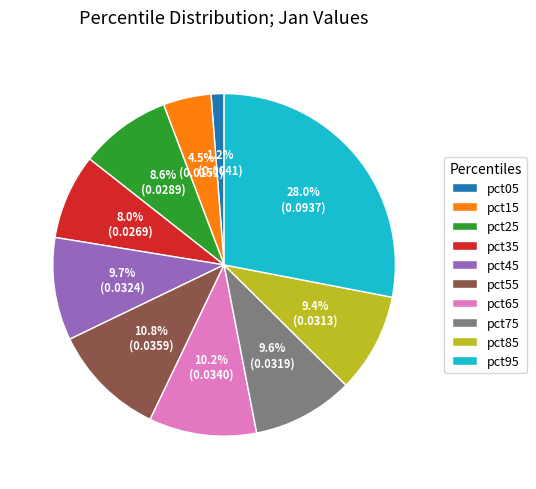

The pct05 slice represents 1% of the pie. True or false?

True